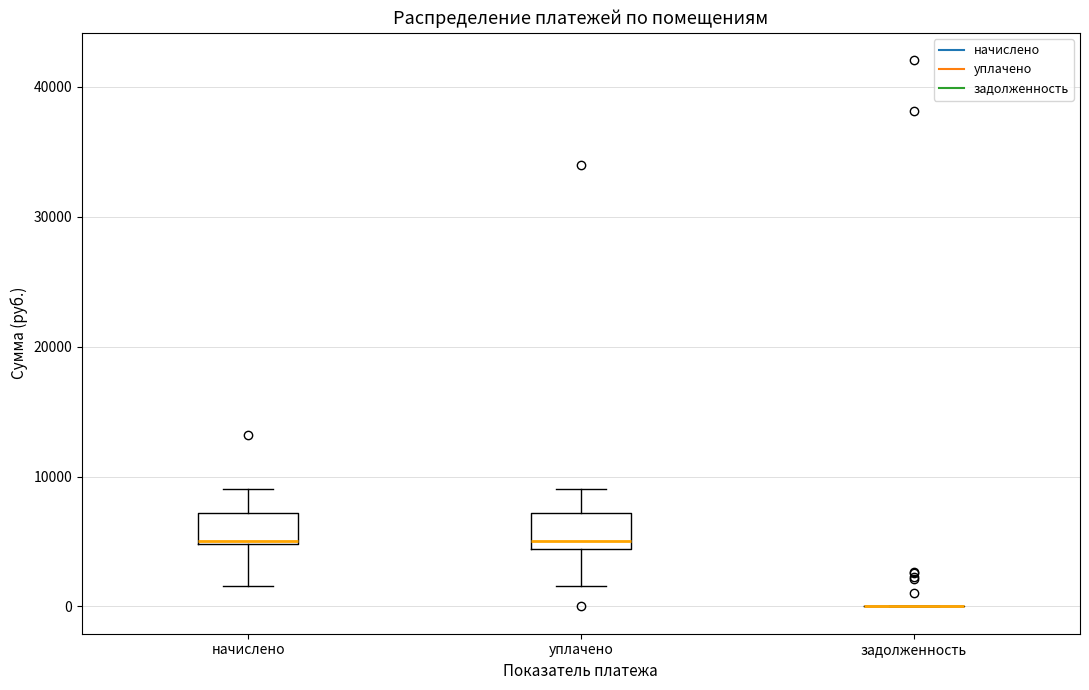

Reading left to right, transcribe this box plot: for each box, give where its median line is, the range the box spans, and where its two whiskers end, as read against the y-axis. The values are not printed on the chart, so give them approximately, as read against the axis.

начислено: median 5000, box 5000 to 7000, whiskers 2000 to 9000
уплачено: median 5000, box 4000 to 7000, whiskers 2000 to 9000
задолженность: box collapsed to a line at 0, whiskers 0 to 0